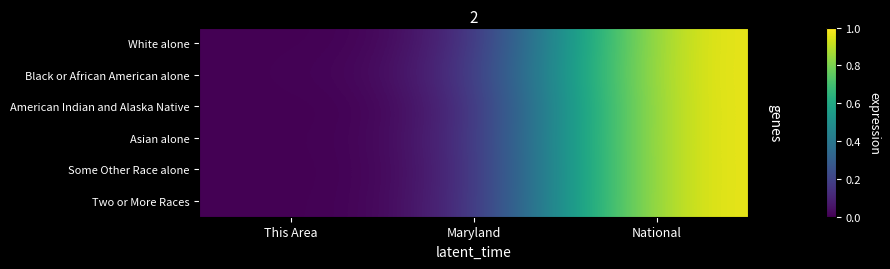

Rank the series by their maximum value, from highest to lowest.

White alone, Black or African American alone, American Indian and Alaska Native, Asian alone, Some Other Race alone, Two or More Races